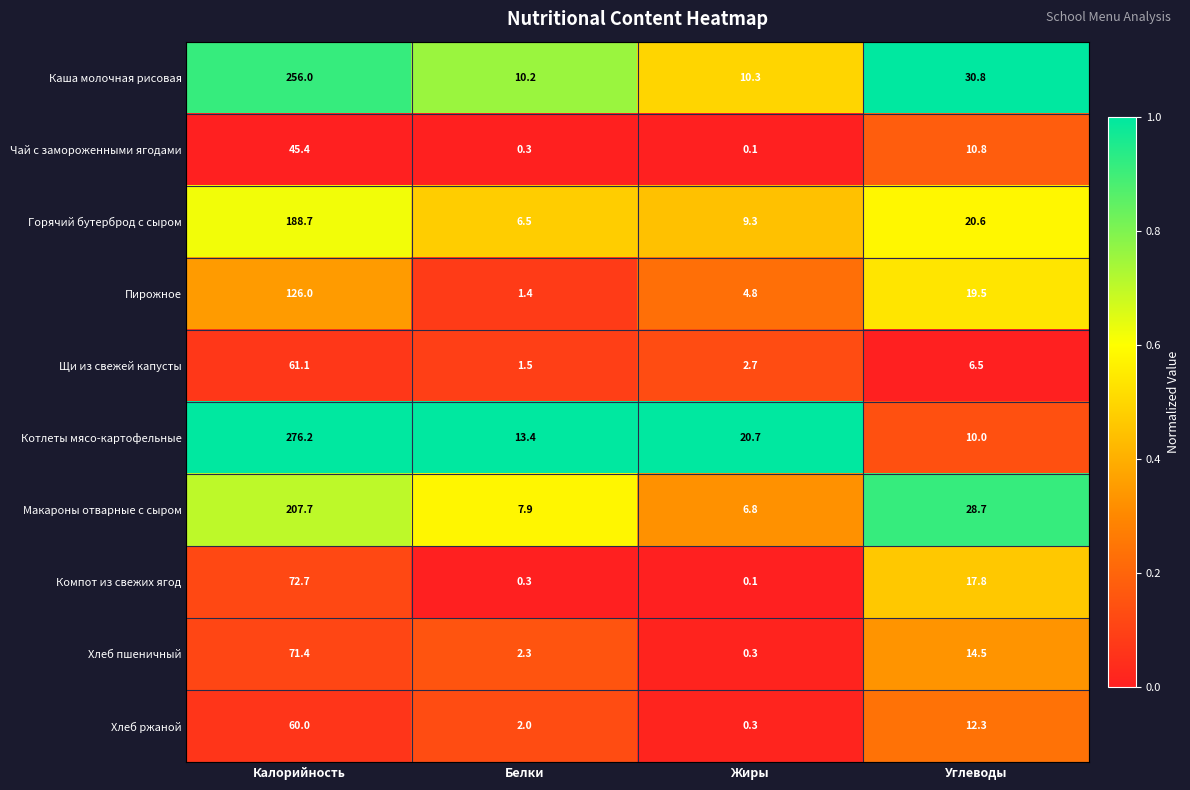

Between Калорийность and Жиры, which series saw the biggest shift?

Котлеты мясо-картофельные